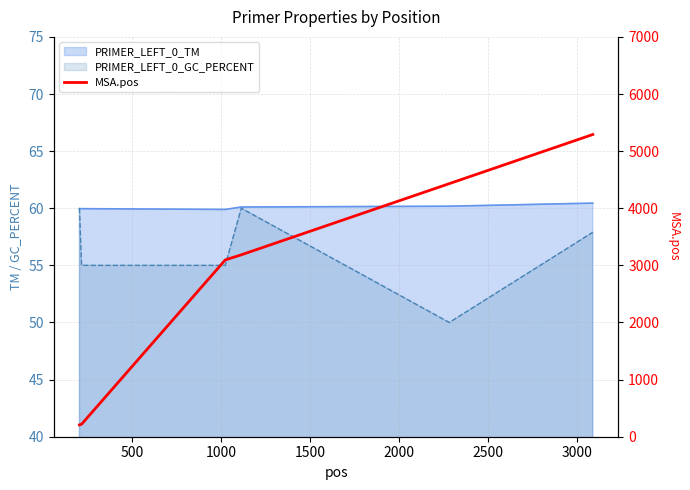

True or false: there are more than 2 points higher than both neighbors.

False